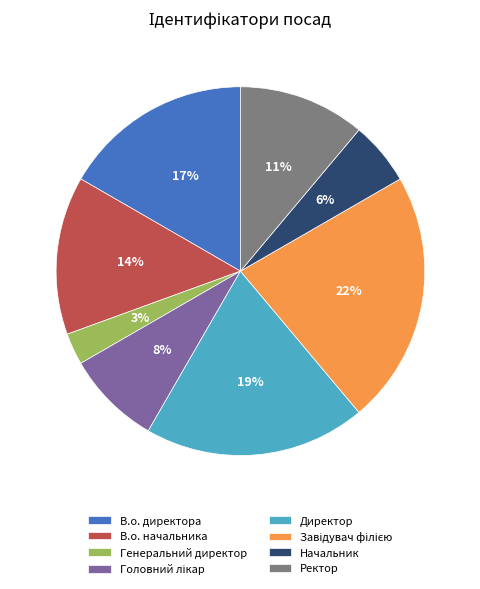

How many slices are in this pie chart?

8